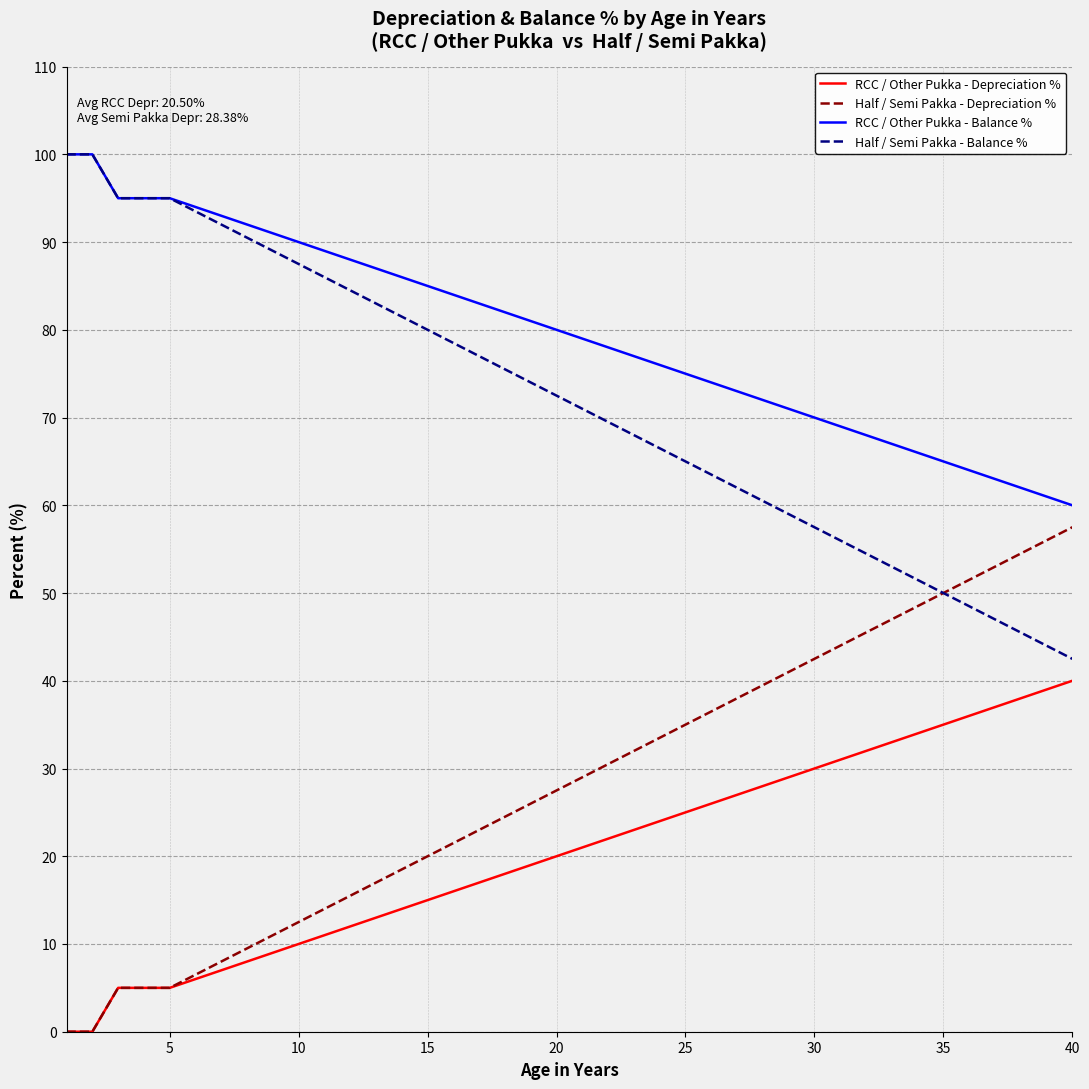

What is the maximum value for Half / Semi Pakka - Balance %?

100.0